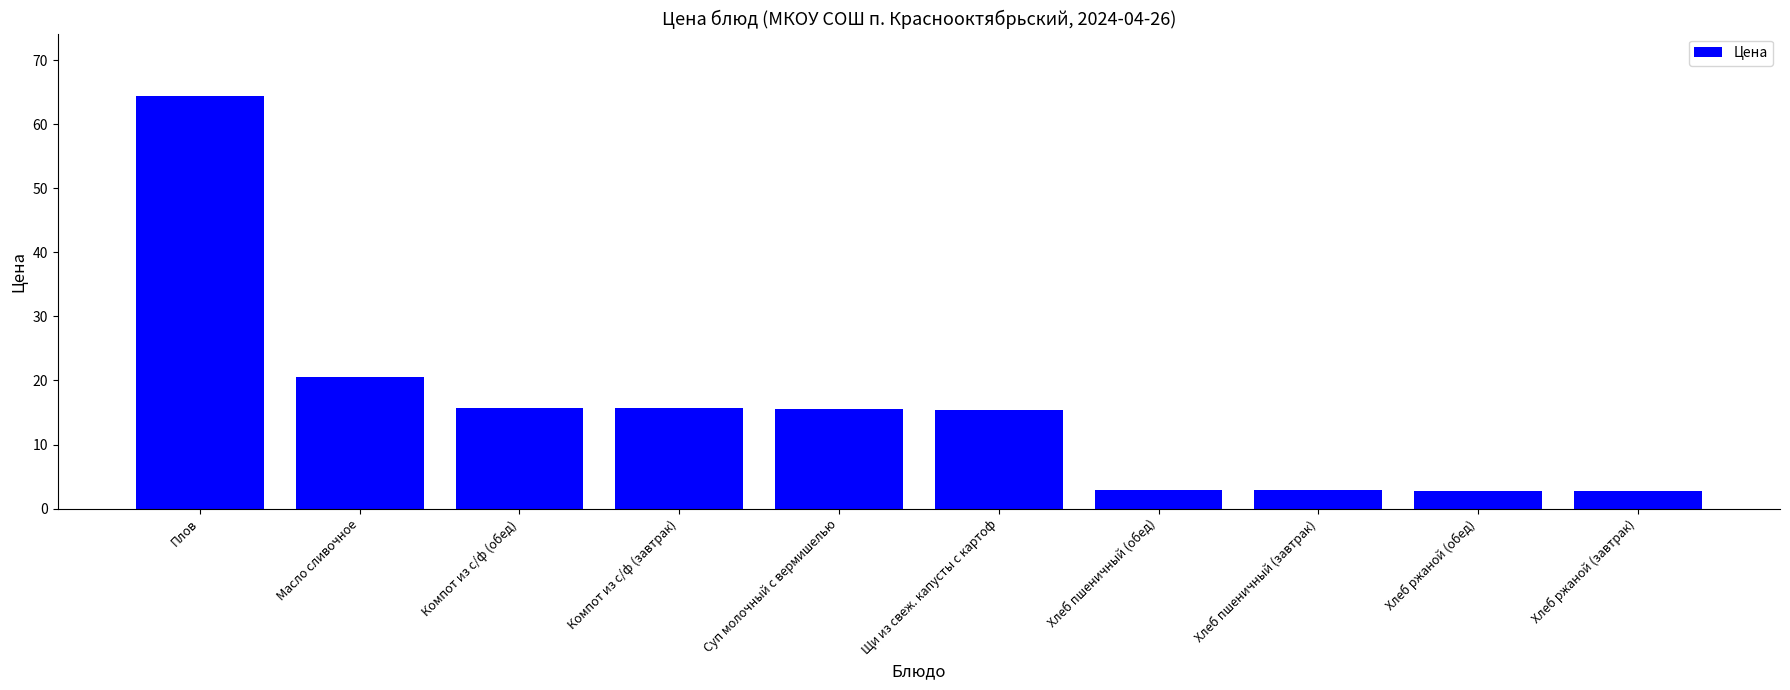

What is the greatest value displayed?

64.5